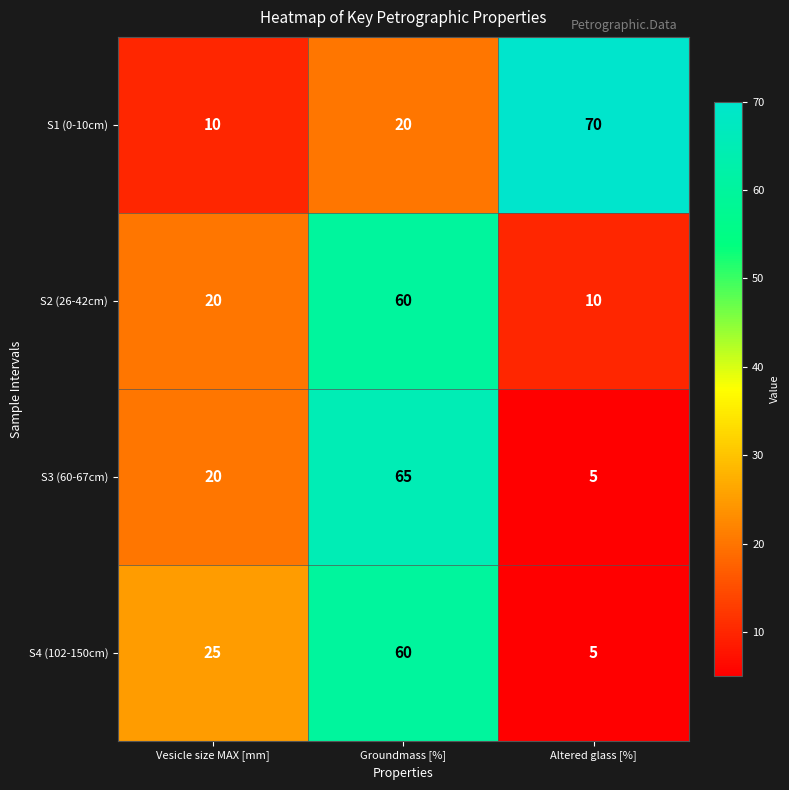

Is it true that S4 (102-150cm) equals 2 at Altered glass [%]?

False